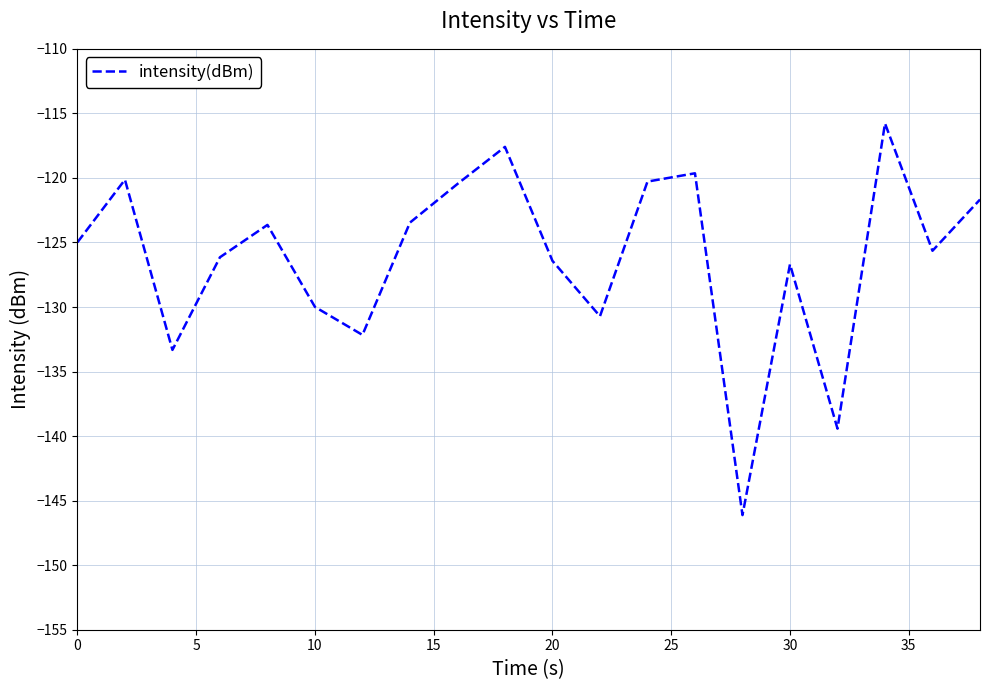

What is the difference between the maximum and minimum values?

30.3